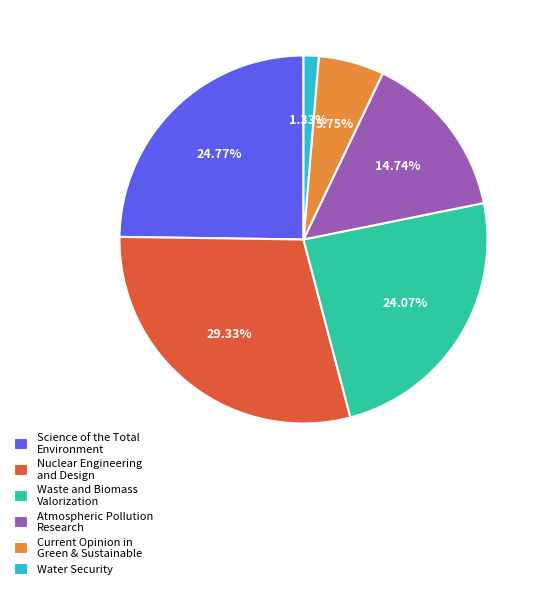

Does Water Security represent more than half of the total?

No